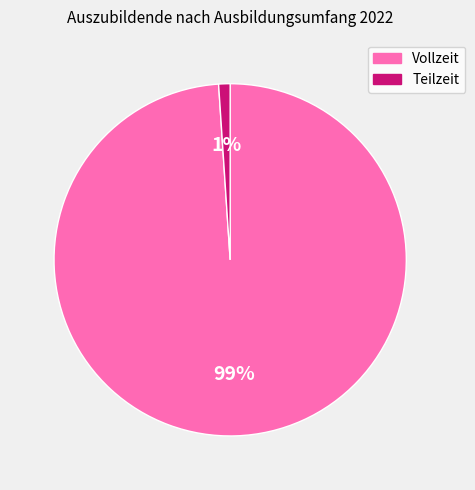

Is the sum of Teilzeit and Vollzeit greater than half?

Yes